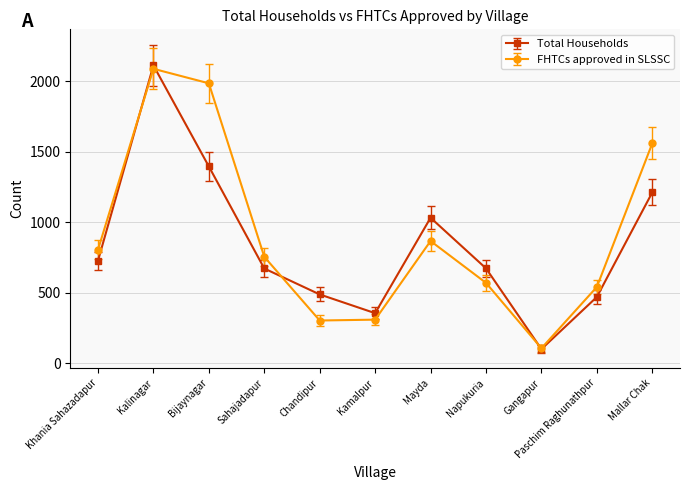

True or false: FHTCs approved in SLSSC has more than 1 interior local peaks.

True